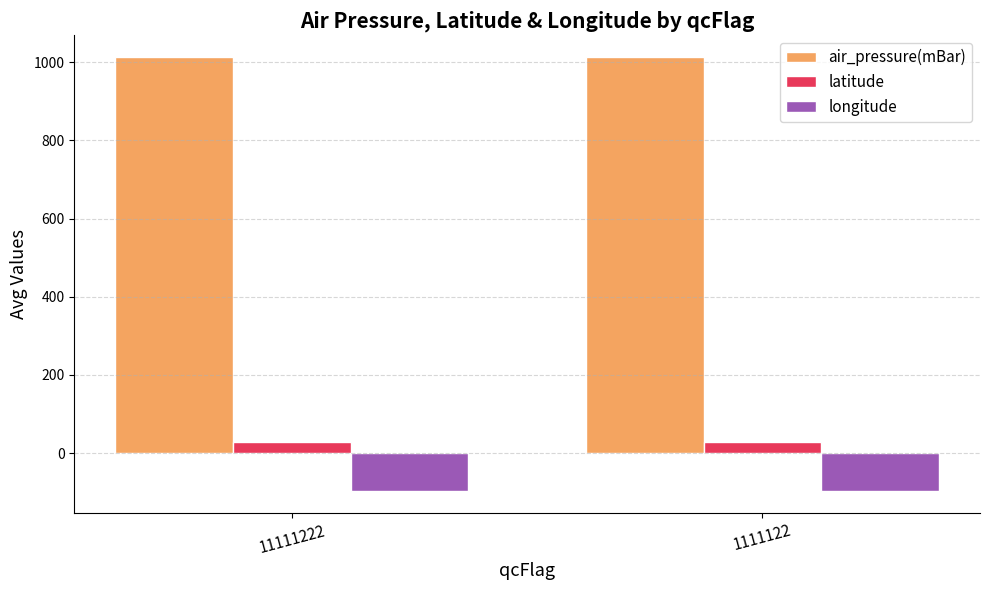

The value of longitude at 11111222 is -44.6. True or false?

False